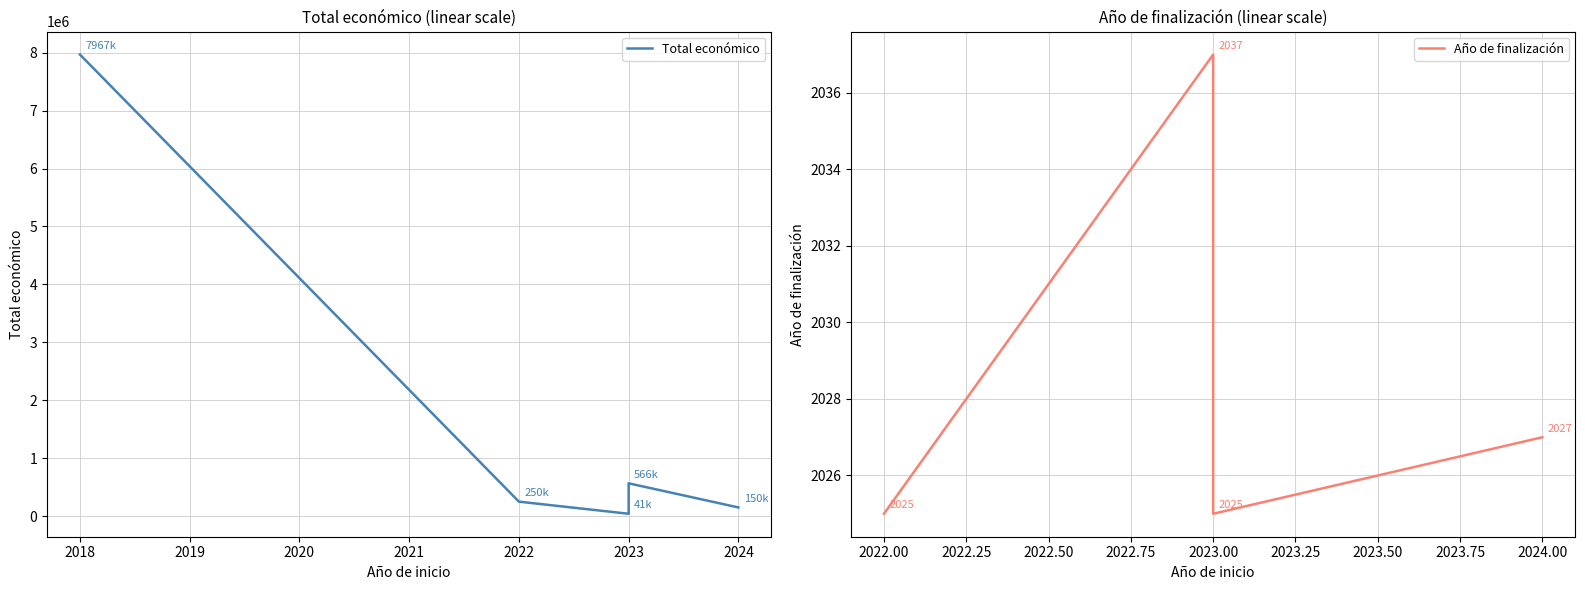

What is the sum of all Total económico values?

8974497